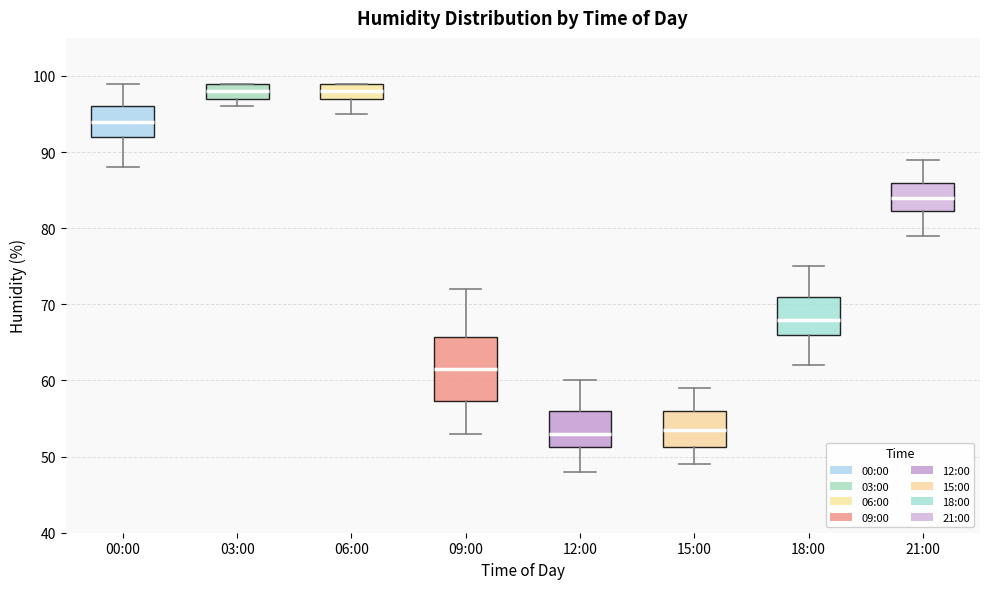

Reading left to right, transcribe this box plot: for each box, give where its median line is, the range the box spans, and where its two whiskers end, as read against the y-axis. The values are not printed on the chart, so give them approximately, as read against the axis.

00:00: median 94, box 92 to 96, whiskers 88 to 99
03:00: median 98, box 97 to 99, whiskers 96 to 99
06:00: median 98, box 97 to 99, whiskers 95 to 99
09:00: median 62, box 57 to 66, whiskers 53 to 72
12:00: median 53, box 51 to 56, whiskers 48 to 60
15:00: median 54, box 51 to 56, whiskers 49 to 59
18:00: median 68, box 66 to 71, whiskers 62 to 75
21:00: median 84, box 82 to 86, whiskers 79 to 89